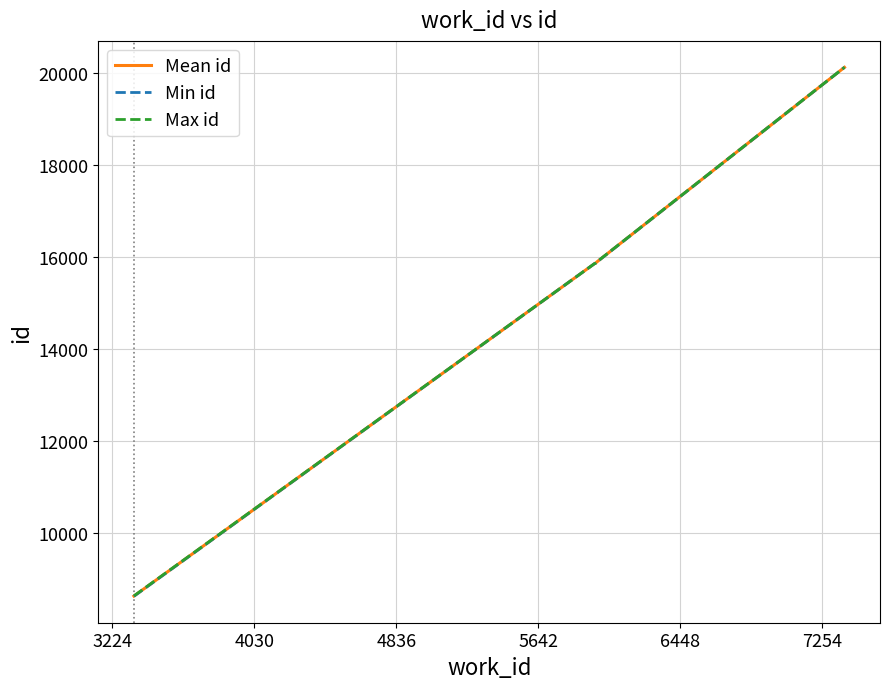

What is the greatest value displayed?

20134.0